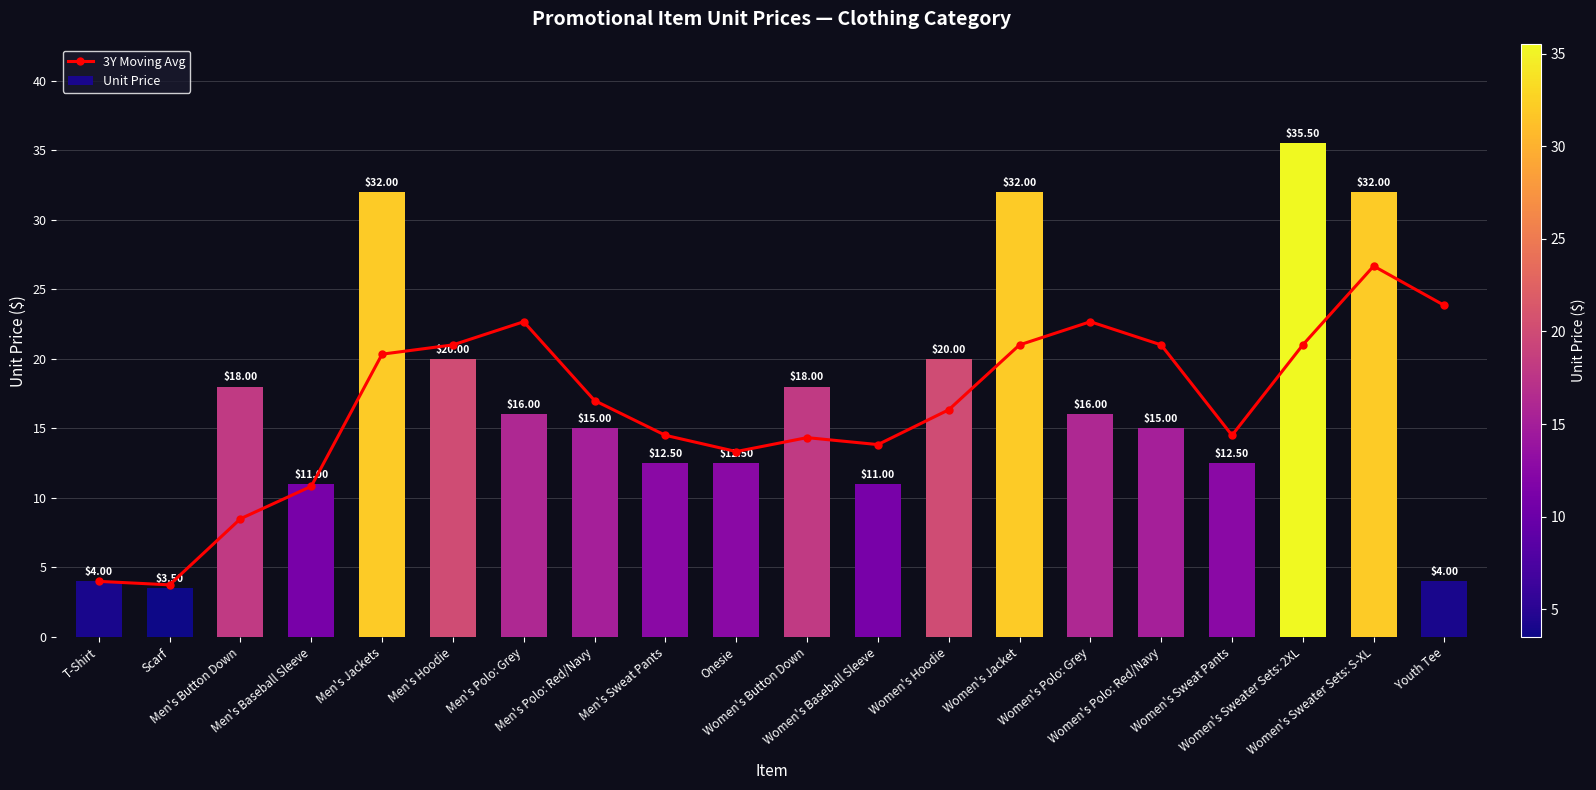

Reading left to right, what are all the values shown in this chart?

3Y Moving Avg: 4.0	3.8	8.5	10.8	20.3	21.0	22.7	17.0	14.5	13.3	14.3	13.8	16.3	21.0	22.7	21.0	14.5	21.0	26.7	23.8
Unit Price: 4.0	3.5	18.0	11.0	32.0	20.0	16.0	15.0	12.5	12.5	18.0	11.0	20.0	32.0	16.0	15.0	12.5	35.5	32.0	4.0